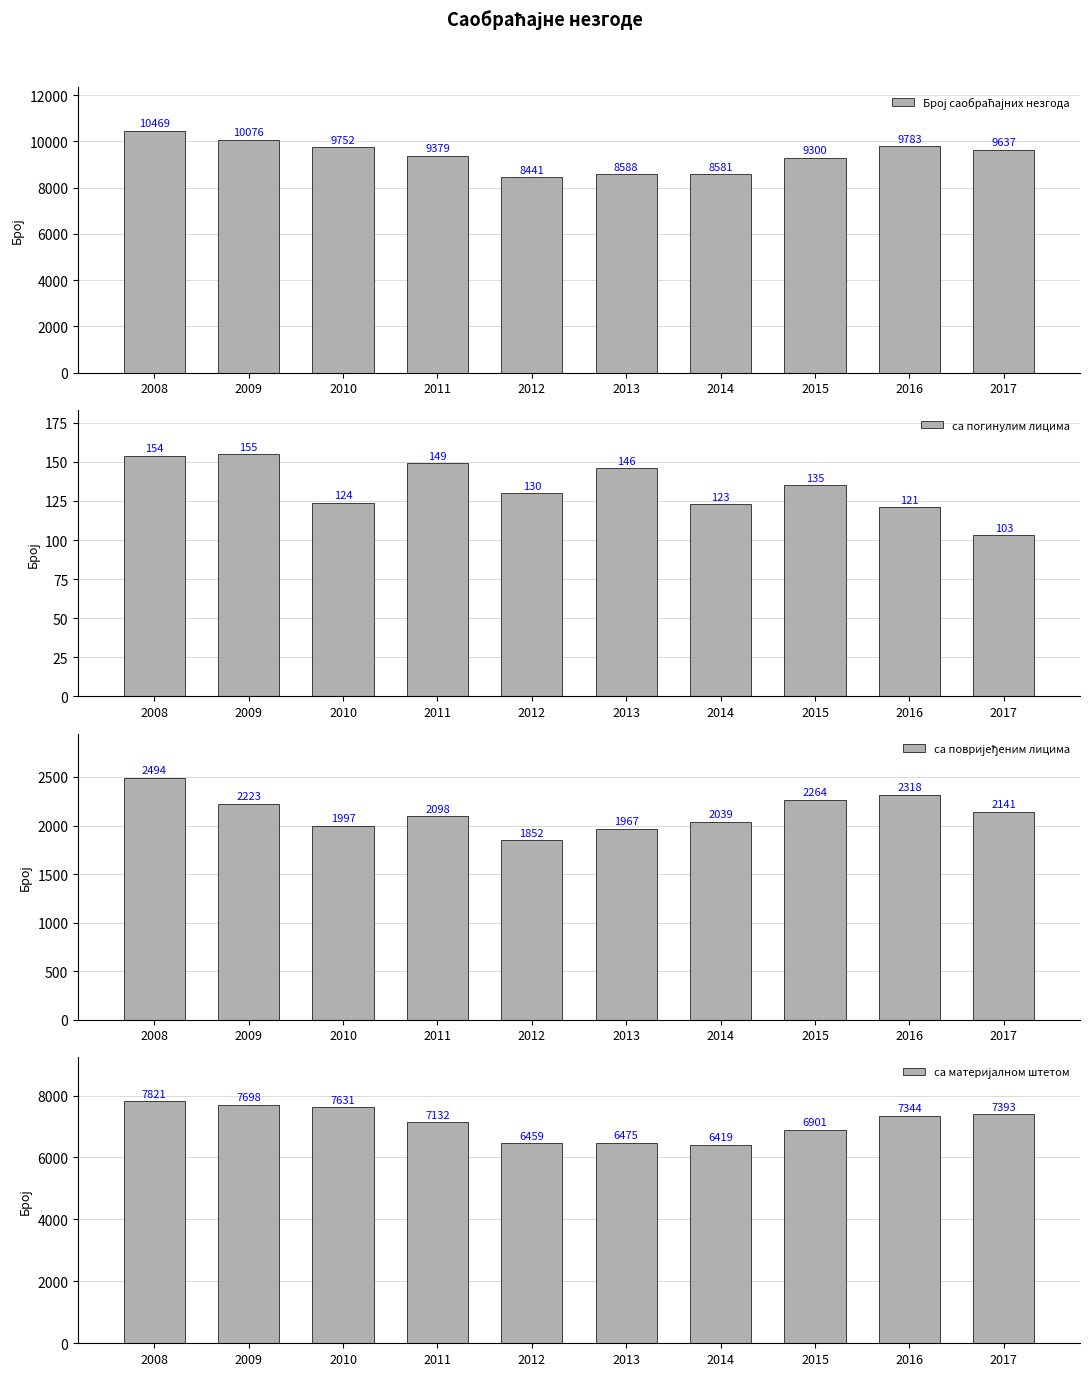

What is the maximum value for са погинулим лицима?

155